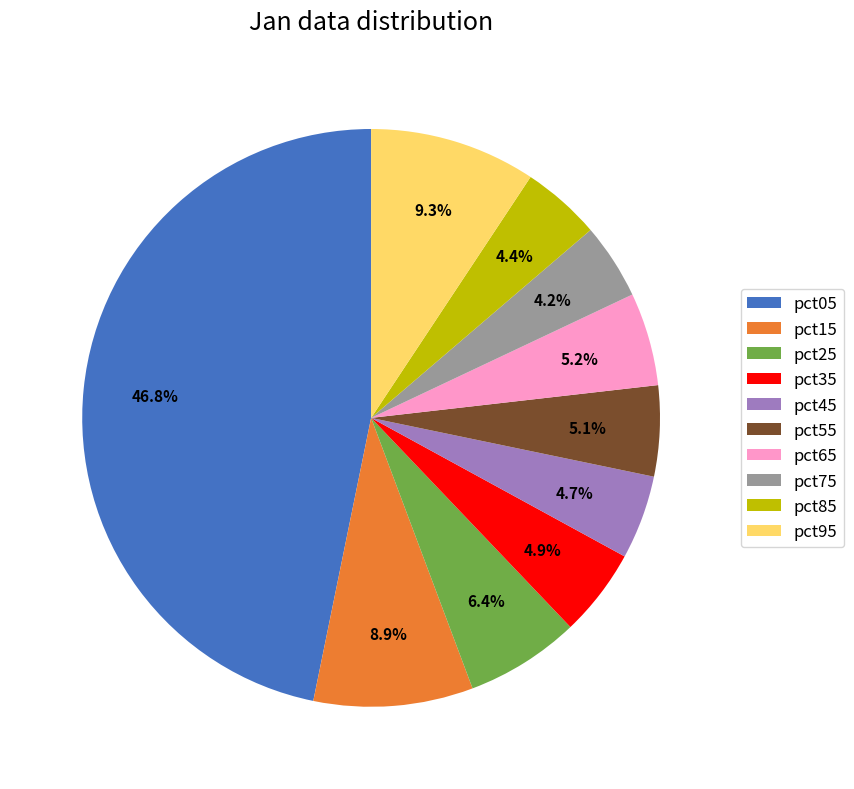

Is the sum of pct75 and pct65 greater than half?

No